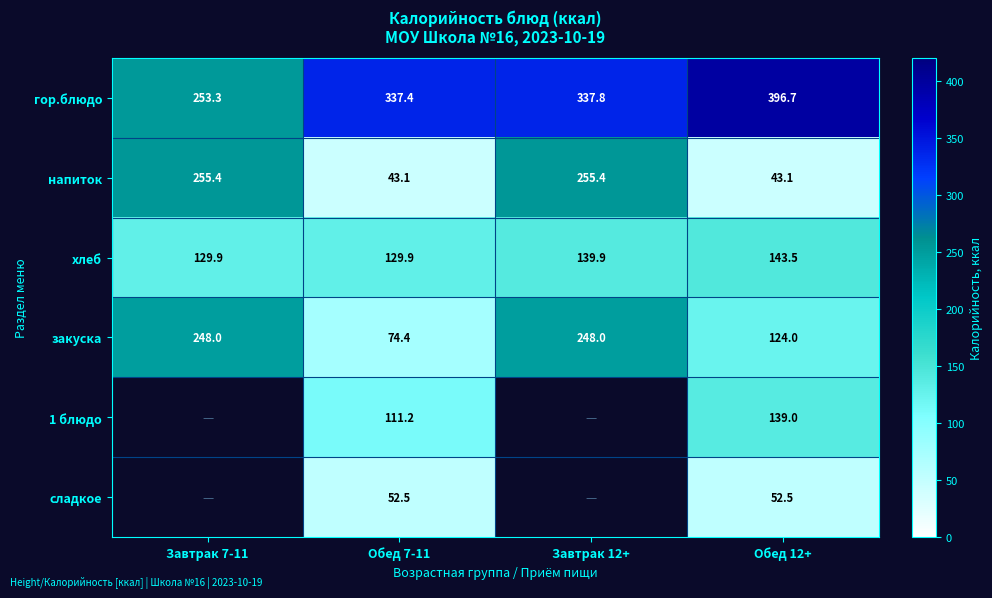

How many values in the напиток series are below 255?

2